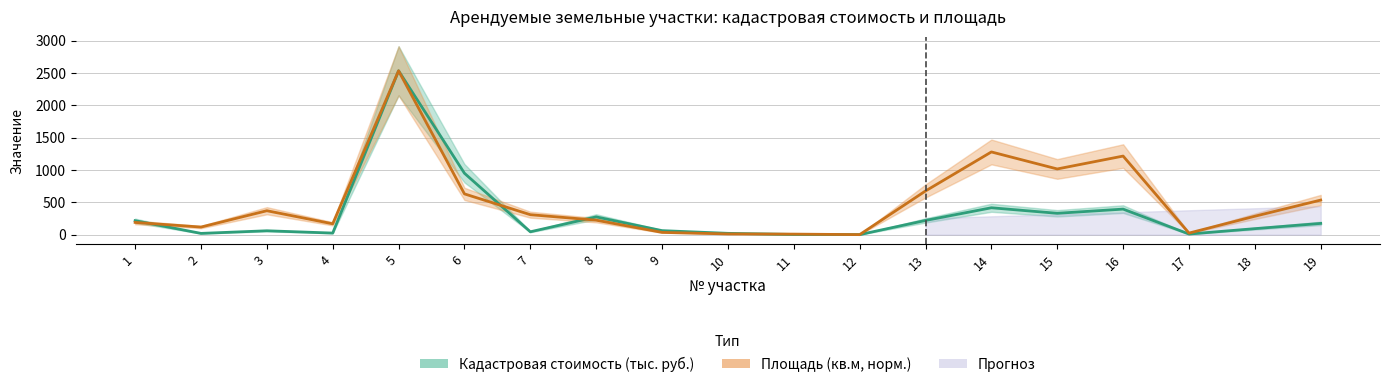

Between which two adjacent categories do Площадь (кв.м) and Кадастровая стоимость (тыс. руб.) first intersect?

1 and 2